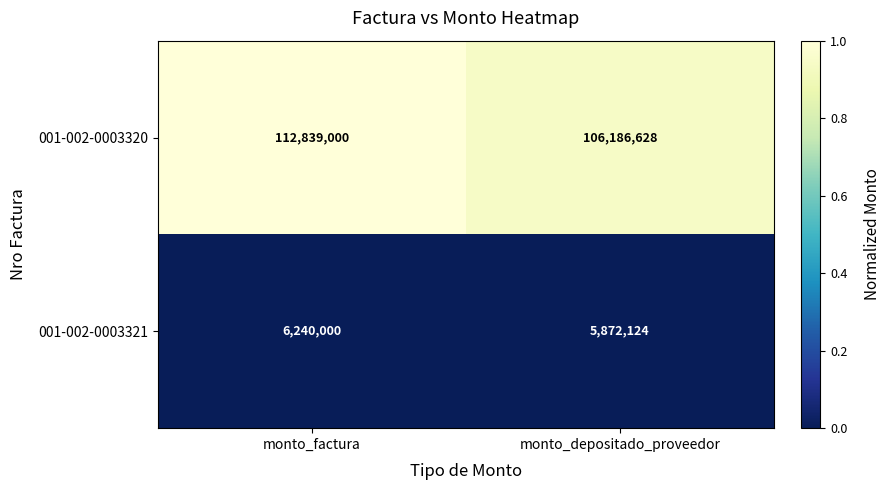

List the series in order of their peak value, highest first.

001-002-0003320, 001-002-0003321